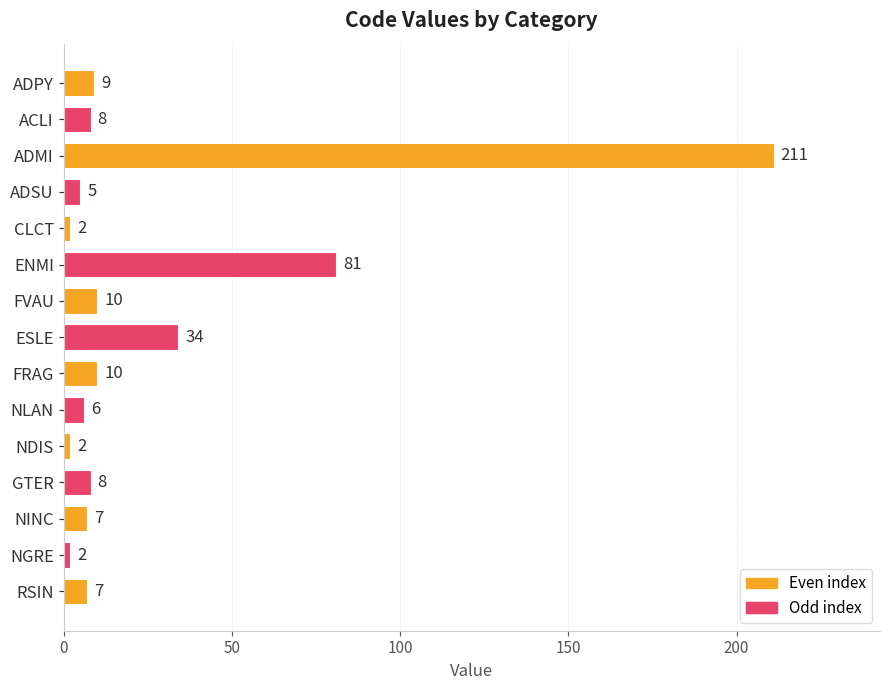

What is the average value?

27